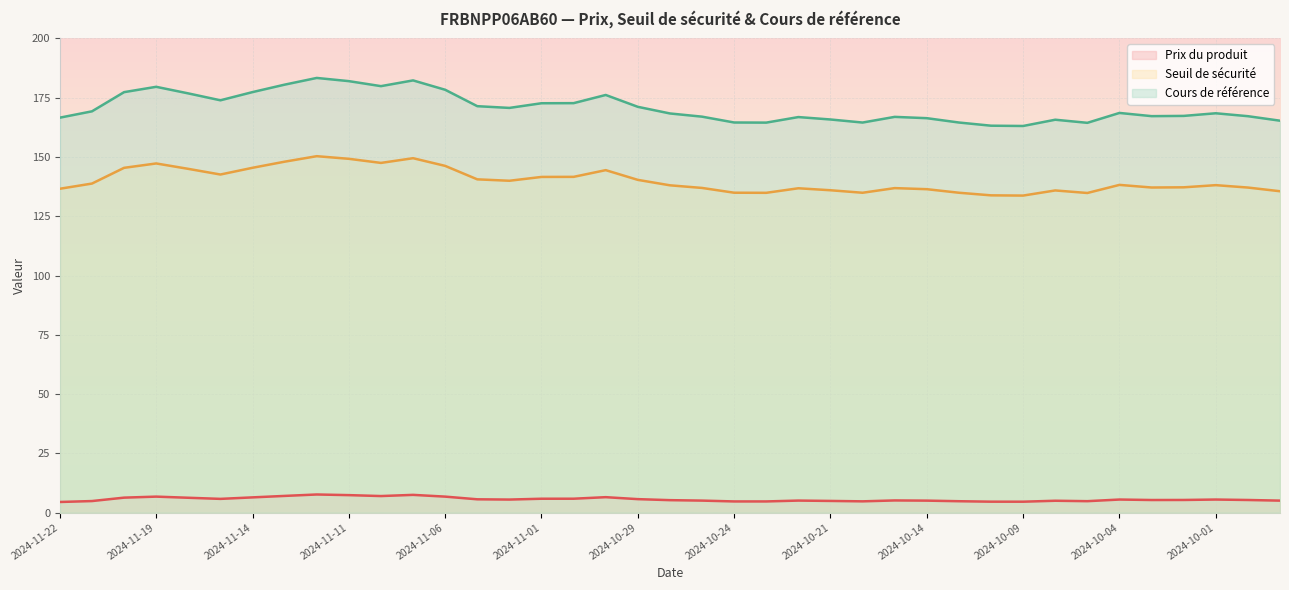

What is the difference between the Cours de référence values at 2024-10-25 and 2024-10-17?

2.5